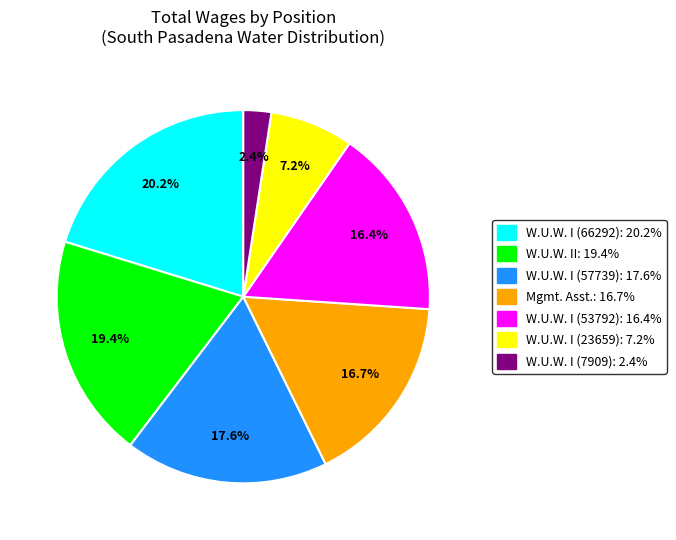

Which category has the biggest portion of the pie?

W.U.W. I (66292): 20.2%